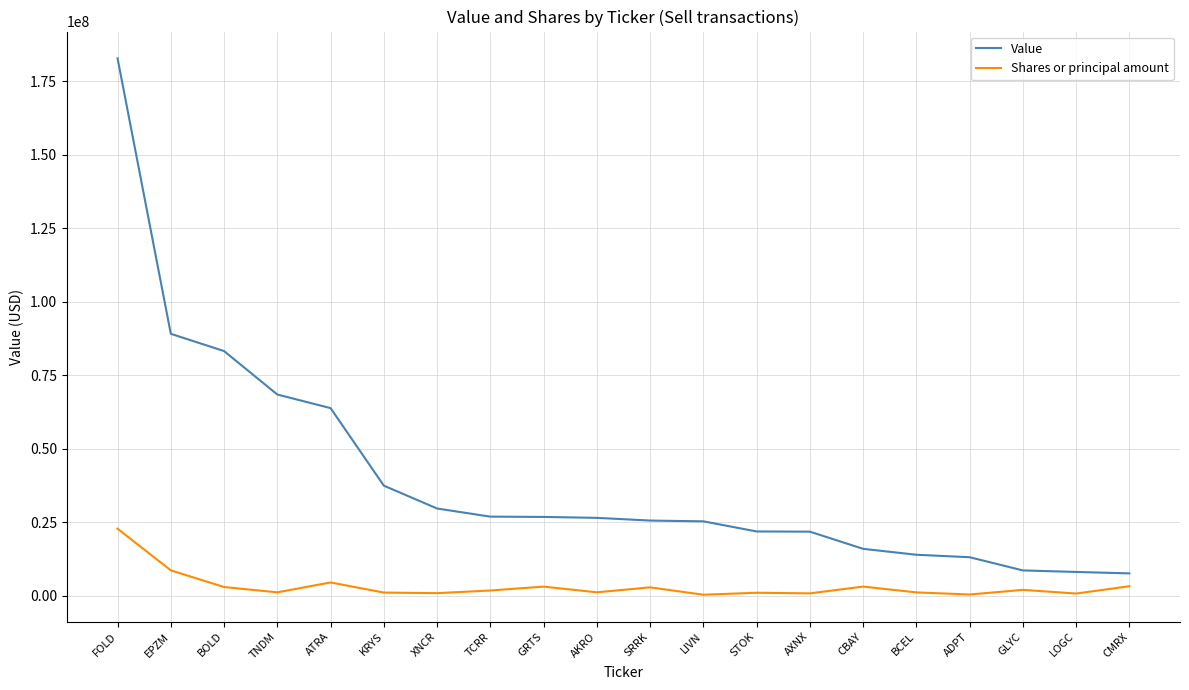

True or false: Value and Shares or principal amount intersect in this chart.

False